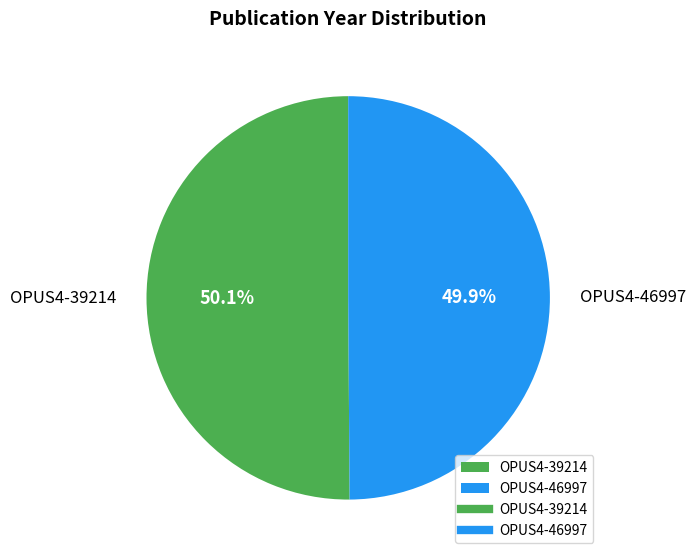

Count the number of slices in the pie.

2